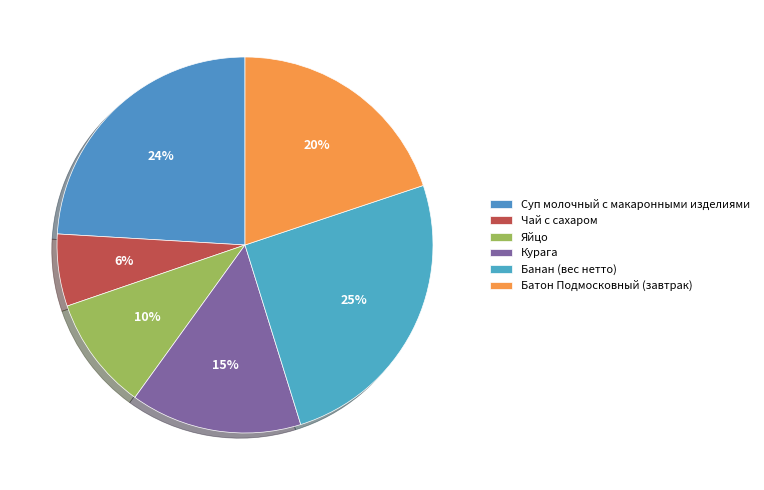

Count the number of slices in the pie.

6